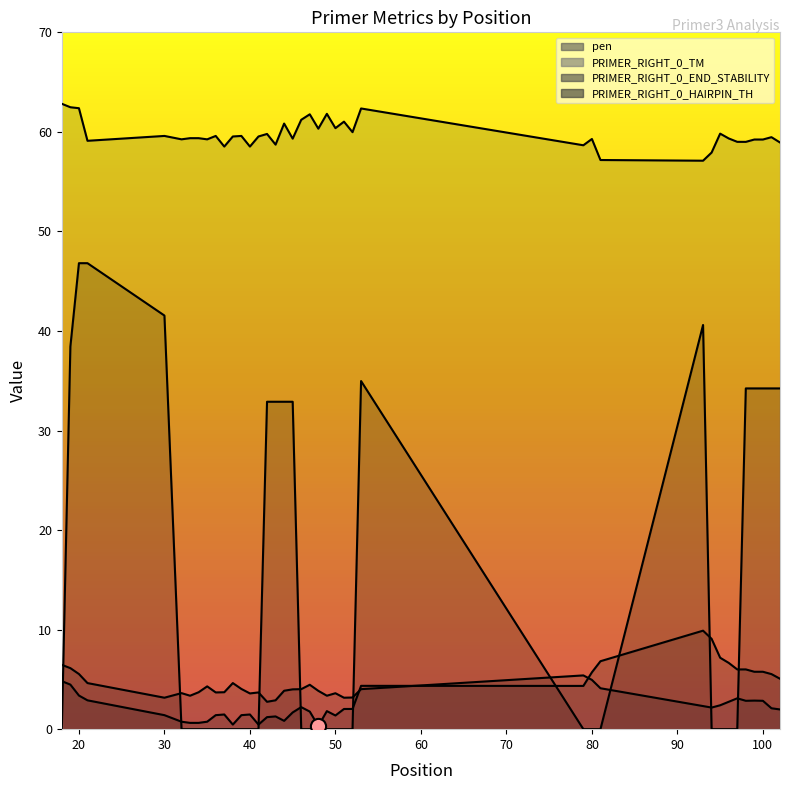

Which series reaches the maximum Y coordinate?

PRIMER_RIGHT_0_TM